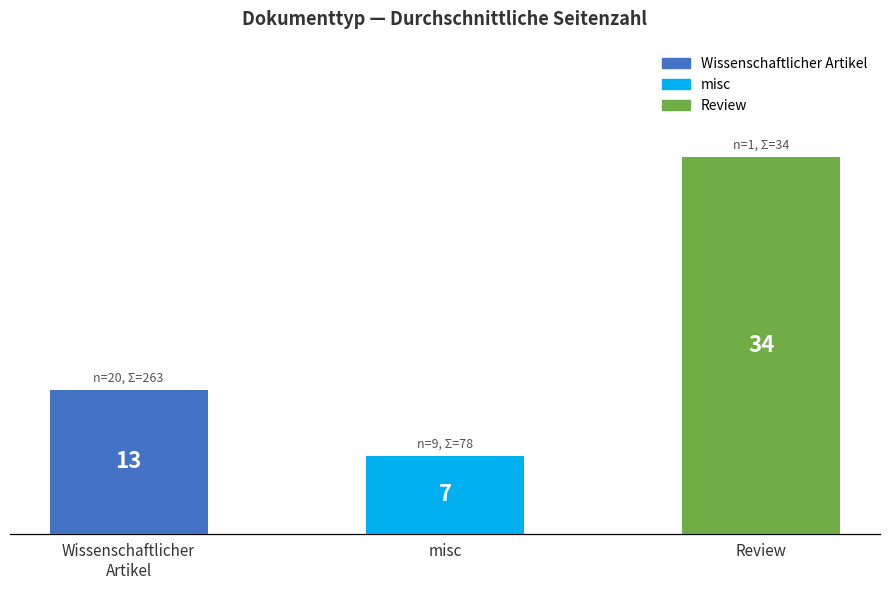

What is the maximum value shown in the chart?

34